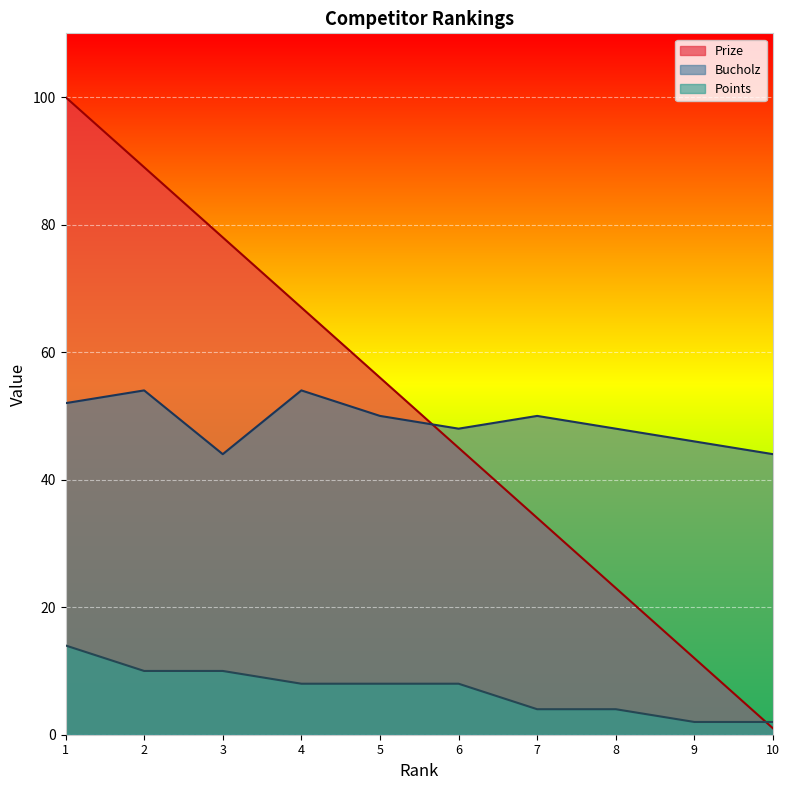

At which category does the chart reach its peak across all series?

1